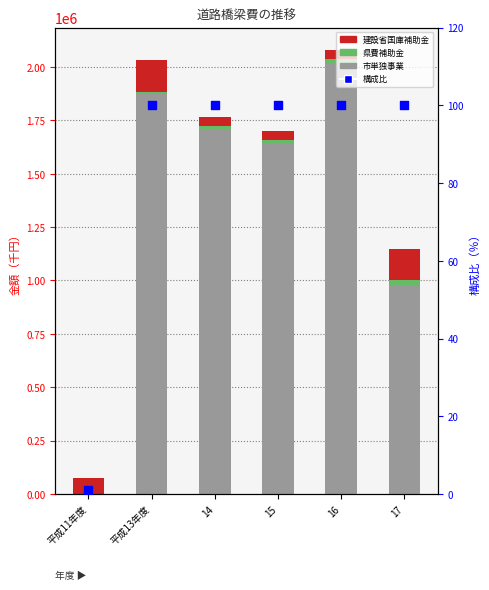

Which series has the largest Y range (max minus min)?

市単独事業